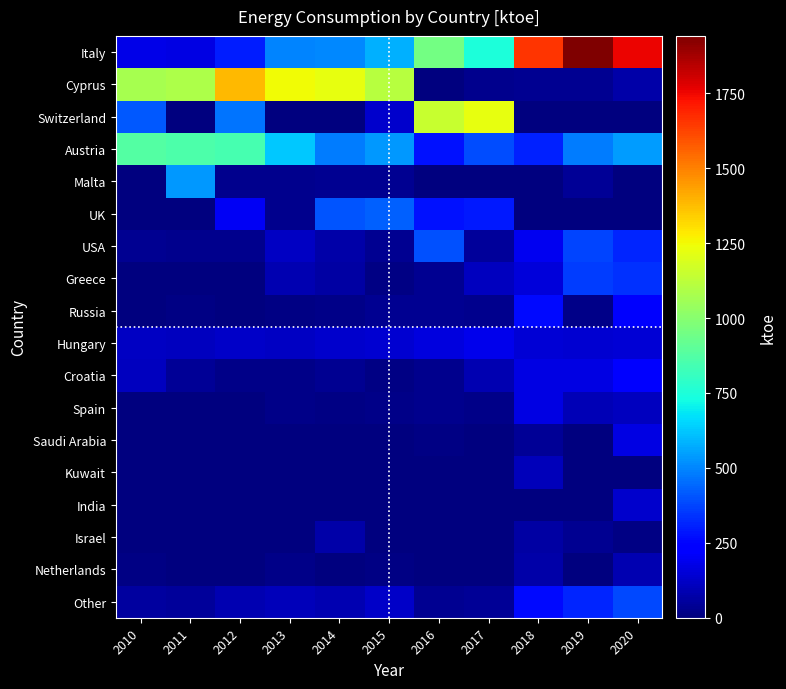

Rank the series by their maximum value, from highest to lowest.

Italy, Cyprus, Switzerland, Austria, Malta, UK, USA, Other, Greece, Russia, Croatia, Hungary, Saudi Arabia, Spain, India, Kuwait, Netherlands, Israel